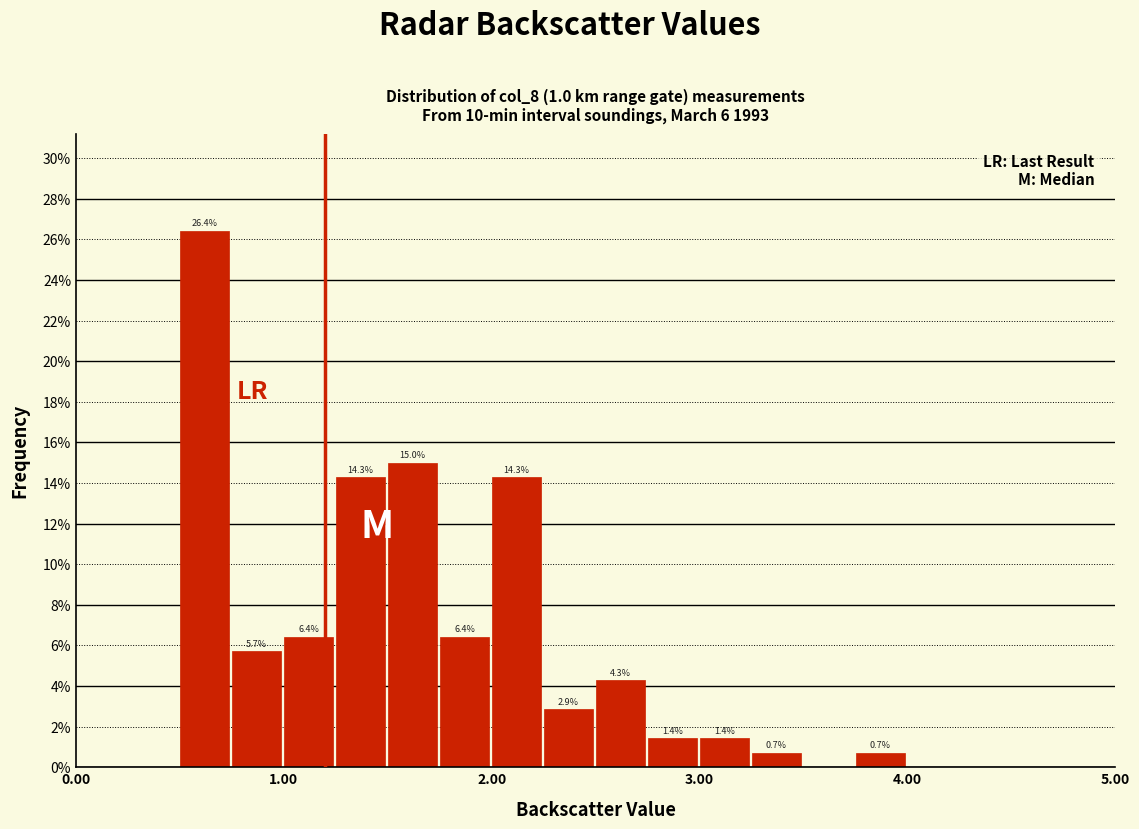

Read against the x-axis, roughly where is the centre of the tallest bar?

0.6